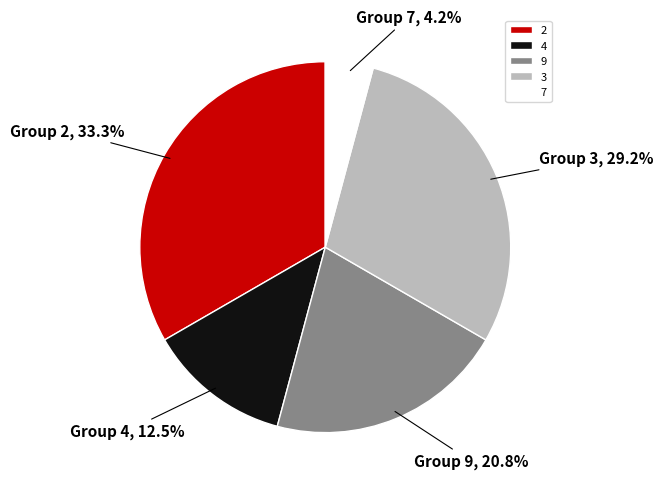

What is the largest slice in the pie chart?

2